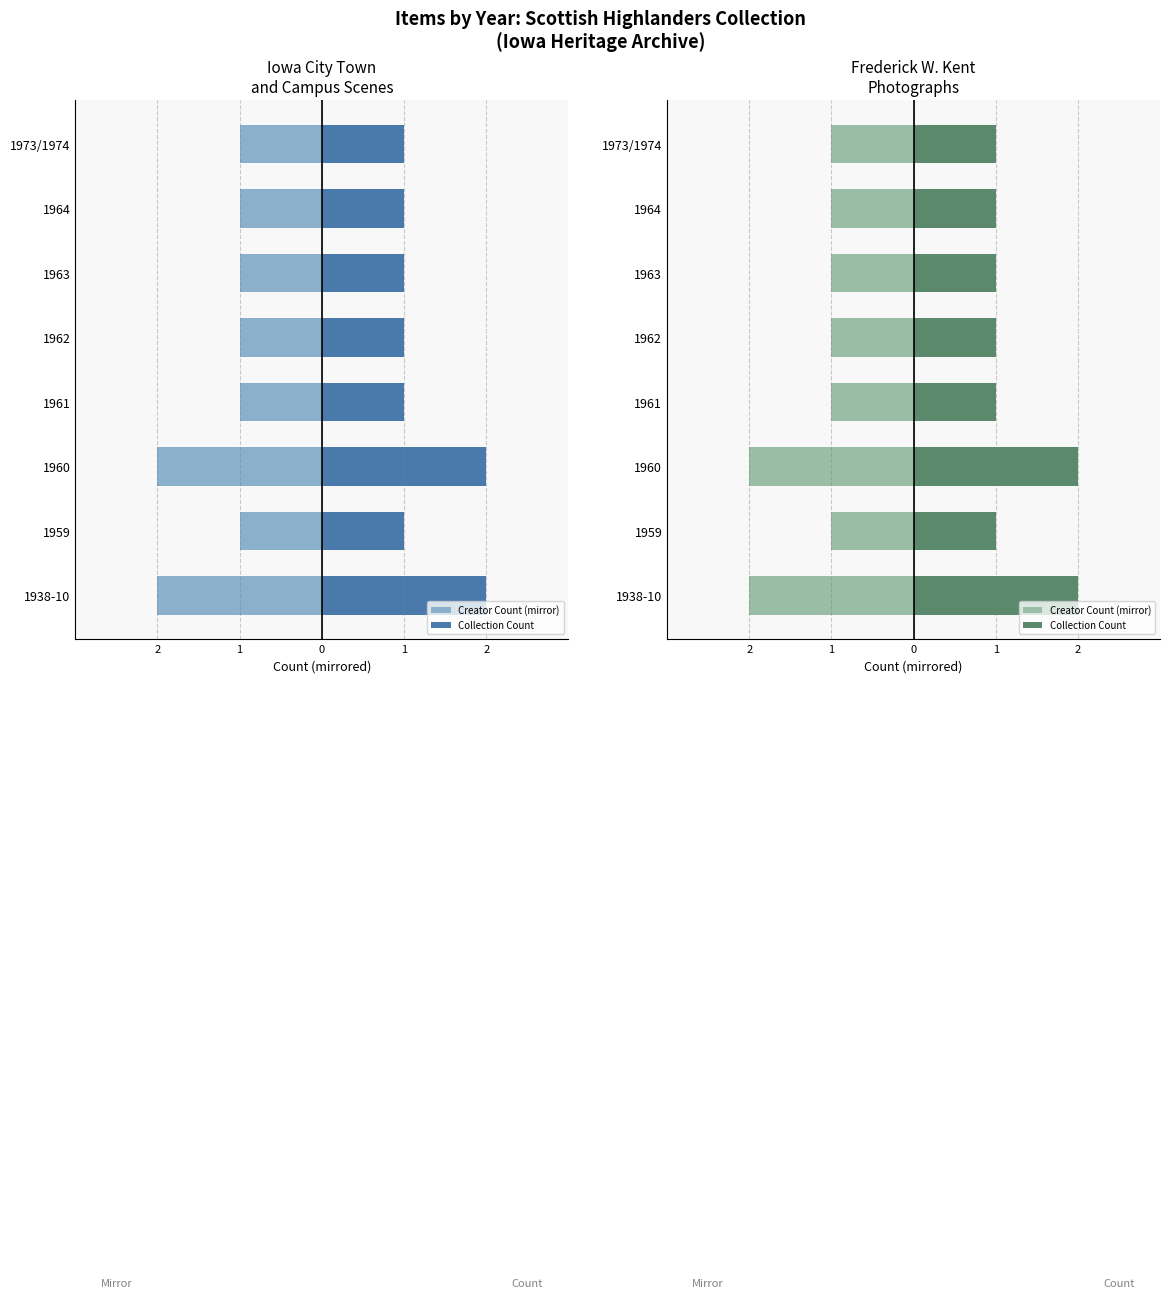

Between 1963 and 1938-10, which is larger?

1963